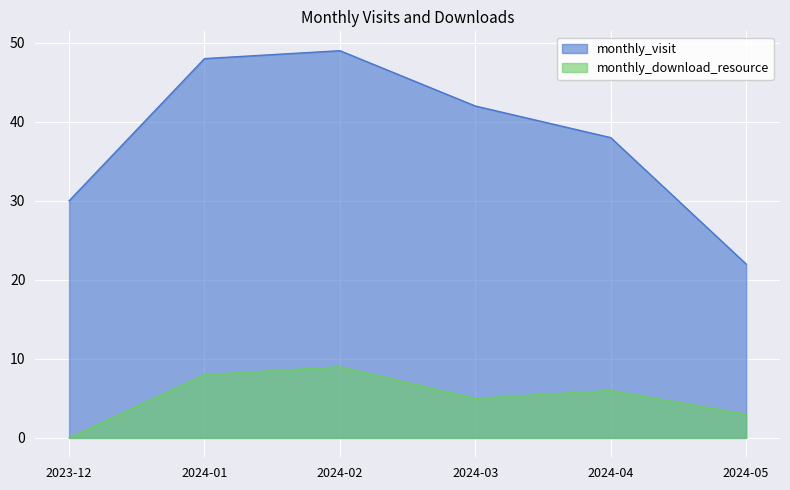

What is the average value of the monthly_download_resource series?

5